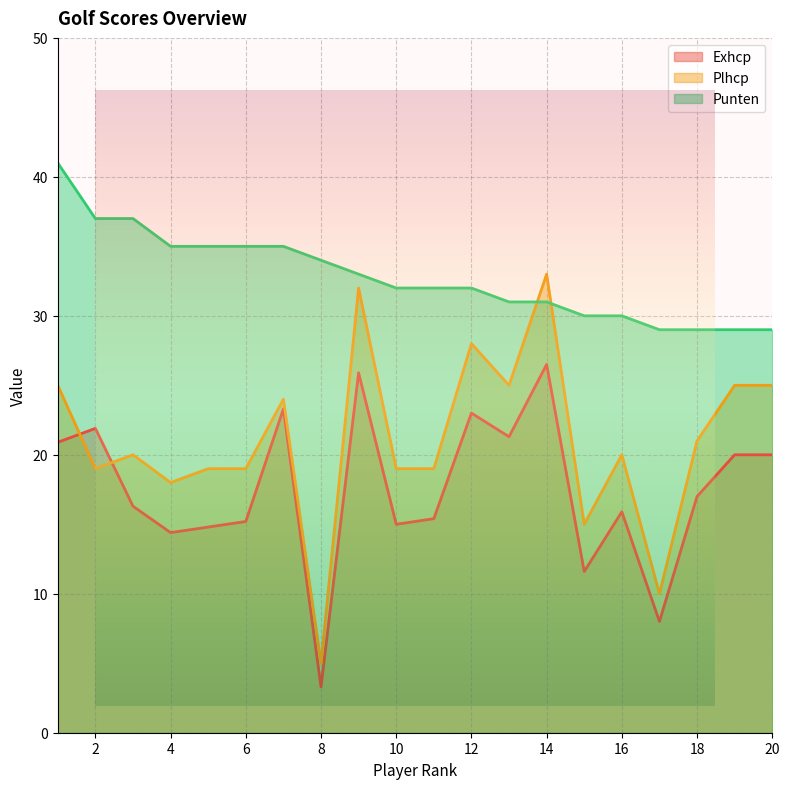

Which series has the largest total across all categories?

Punten